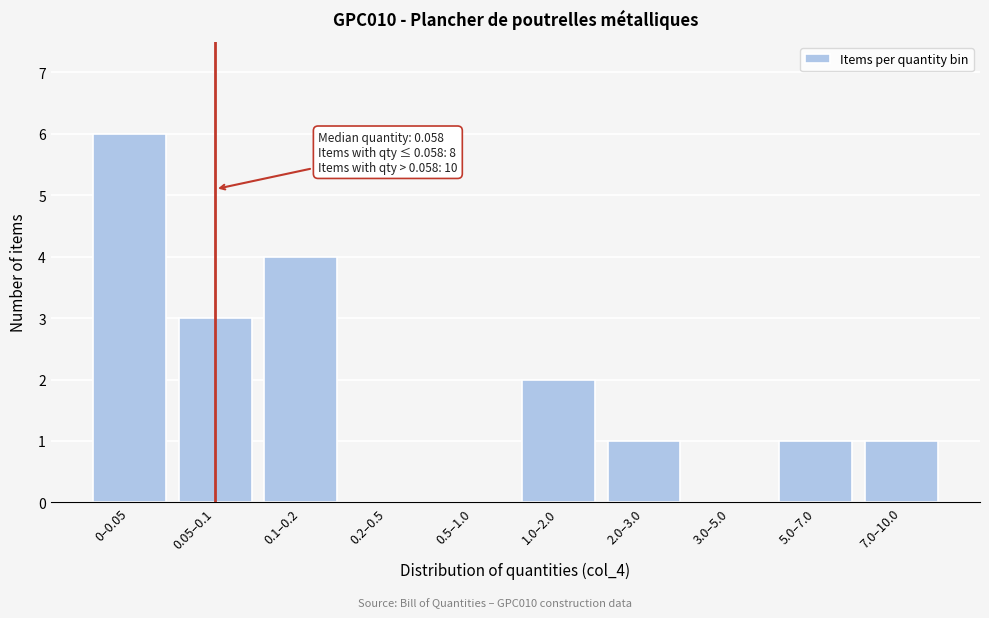

Reading left to right, list all the values displayed in this chart.

0–0.05=6	0.05–0.1=3	0.1–0.2=4	0.2–0.5=0	0.5–1.0=0	1.0–2.0=2	2.0–3.0=1	3.0–5.0=0	5.0–7.0=1	7.0–10.0=1